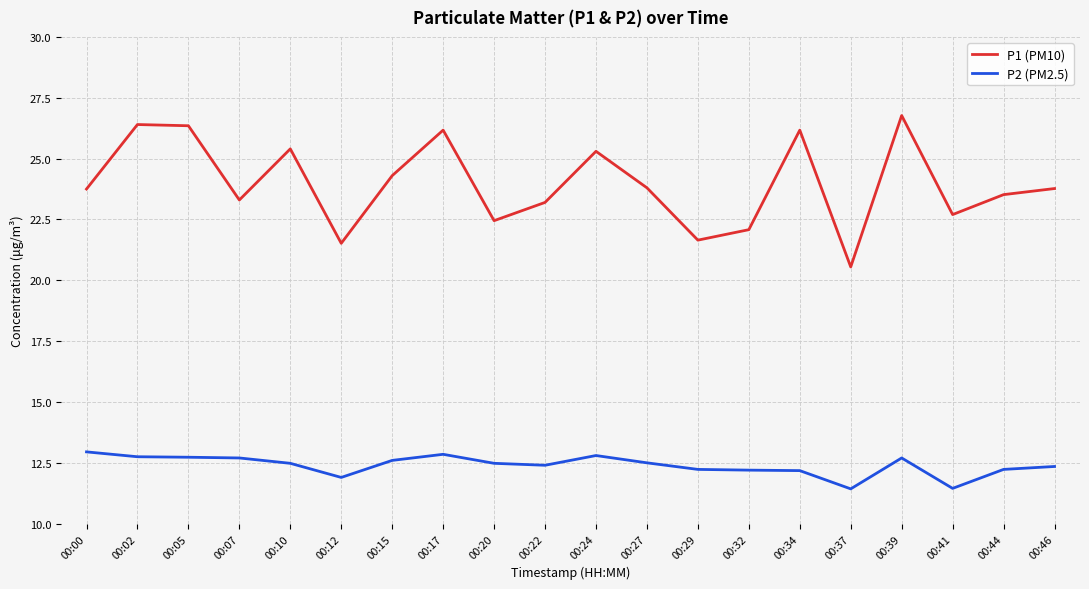

What is the total value across all series at 00:10?

37.9